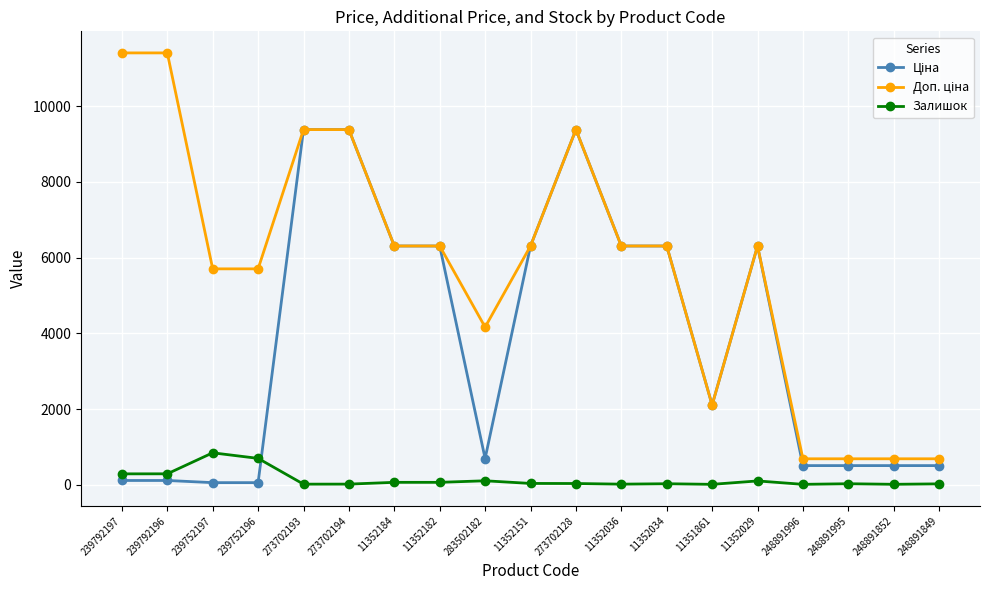

What is the greatest value displayed?

11410.0